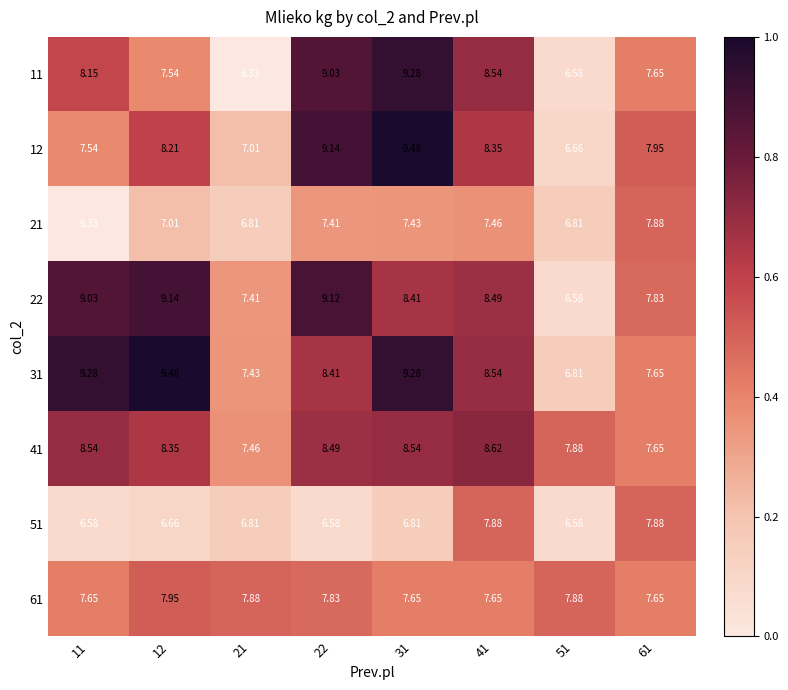

Is the value of 51 at 21 greater than the value of 41 at 41?

No